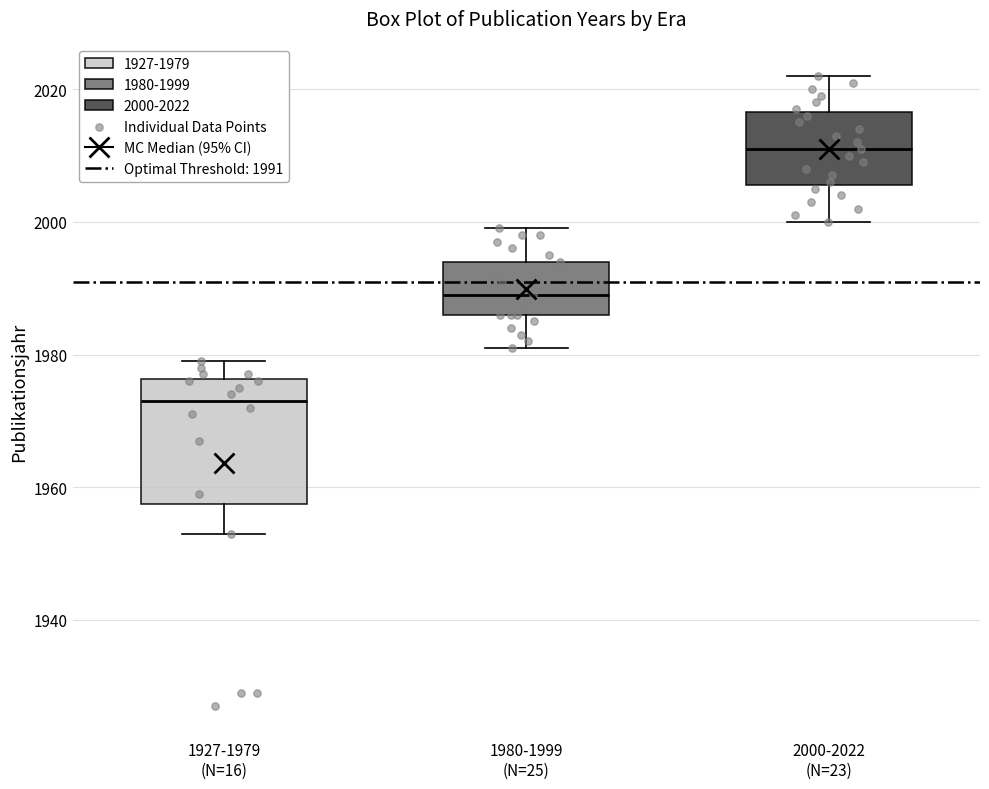

Comparing the boxes themselves (not the whiskers), which one is the tallest?

1927-1979 (N=16)